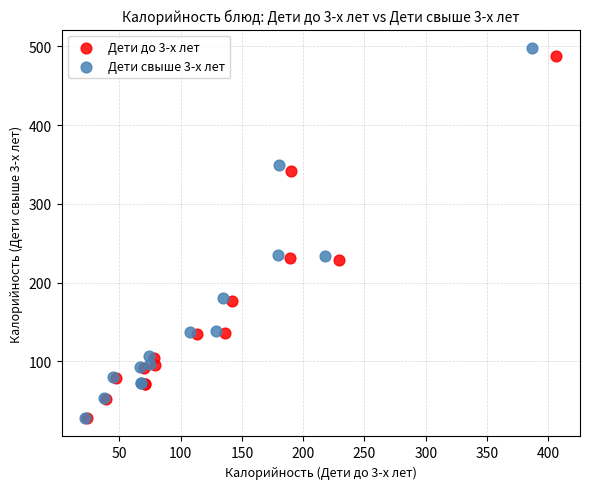

Which series has the widest spread of Y values?

Дети свыше 3-х лет